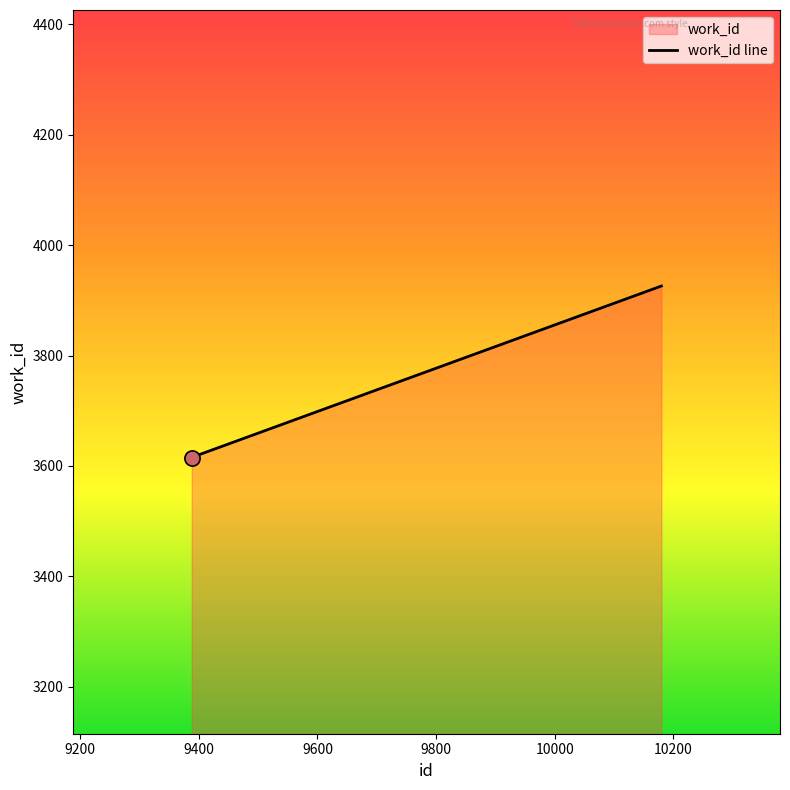

What is the minimum value shown in the chart?

3615